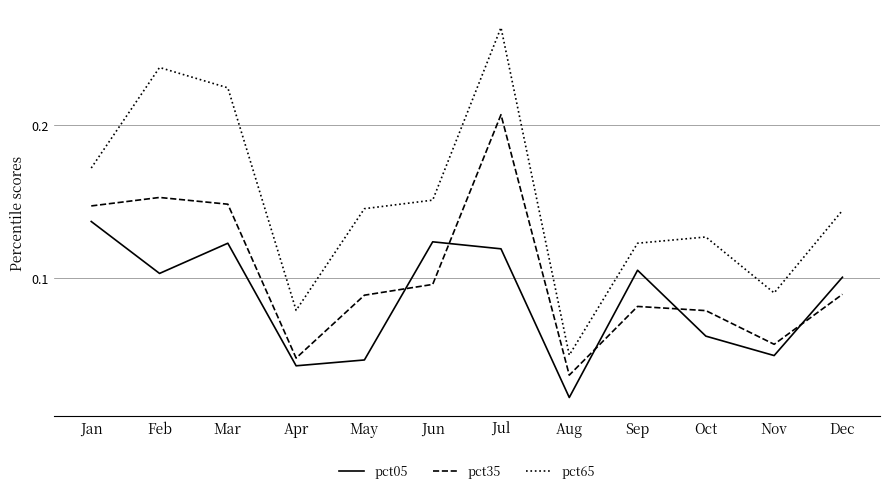

Which series has the widest spread of values?

pct65